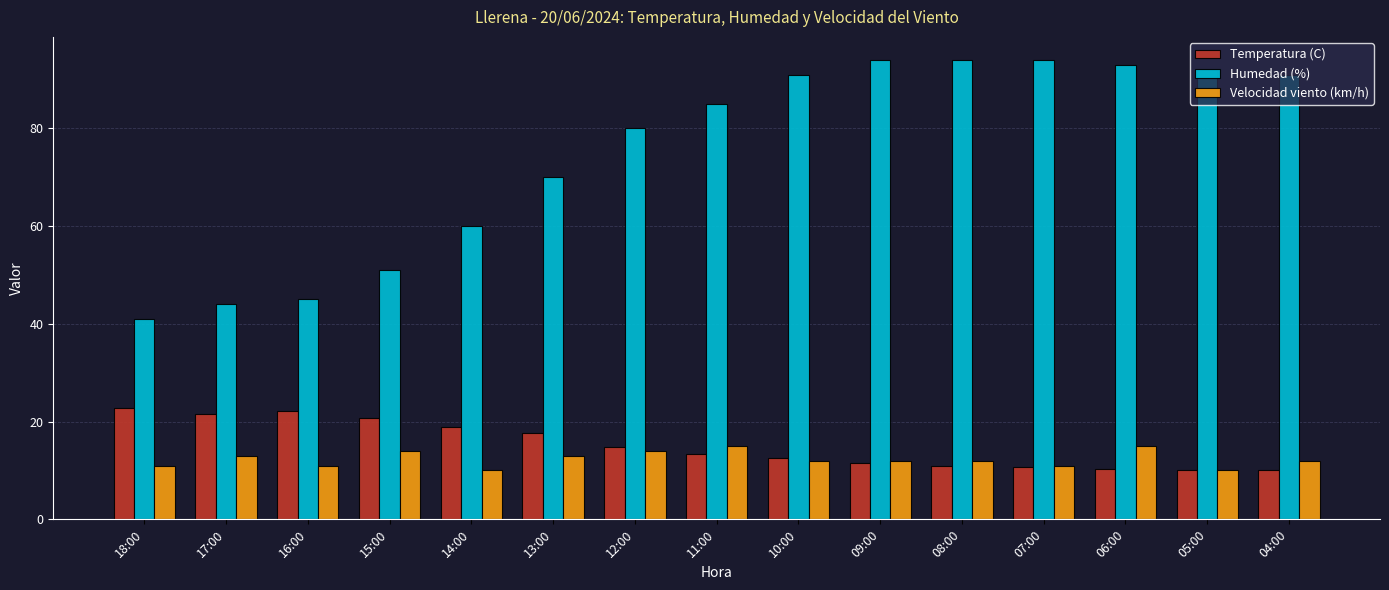

Is the value of Temperatura (C) at 13:00 greater than the value of Humedad (%) at 15:00?

No